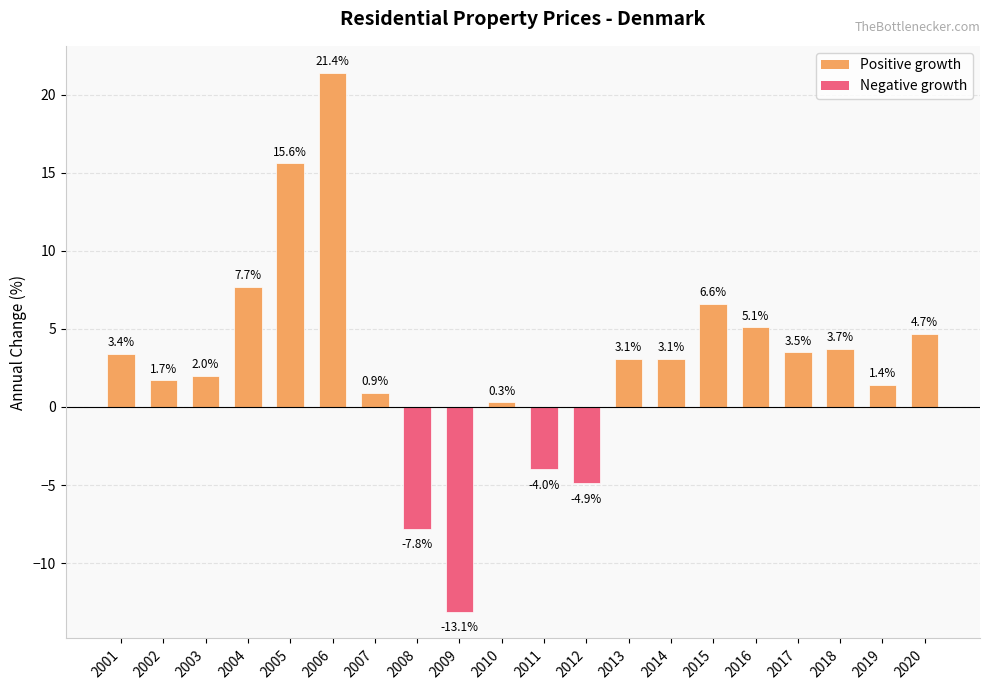

What is the change in value from 2003 to 2004?

+5.7